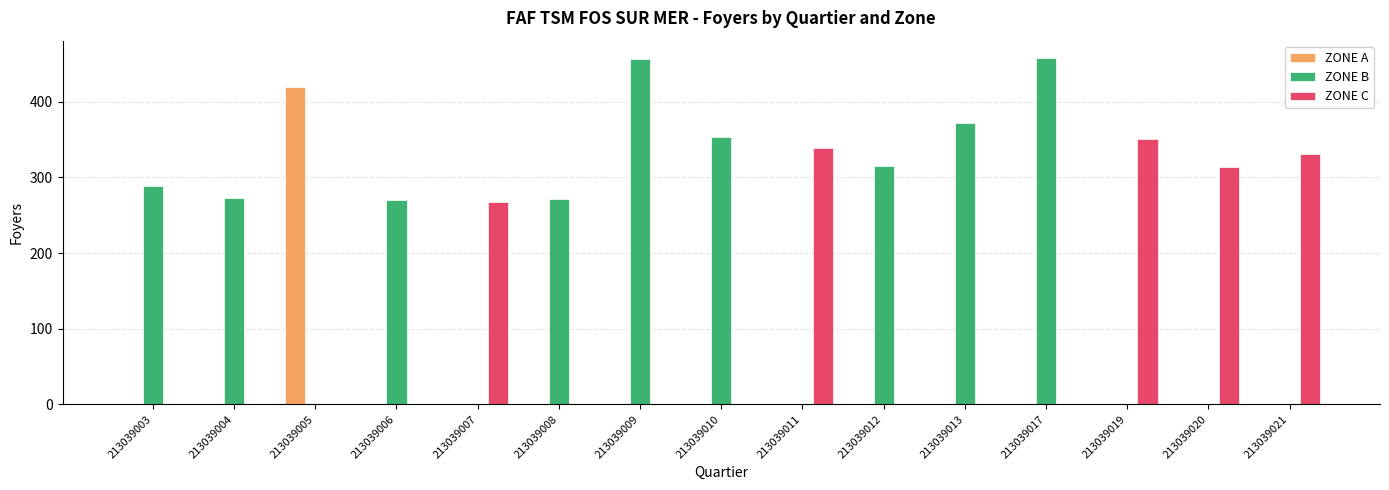

What is the sum of all ZONE B values?

3058